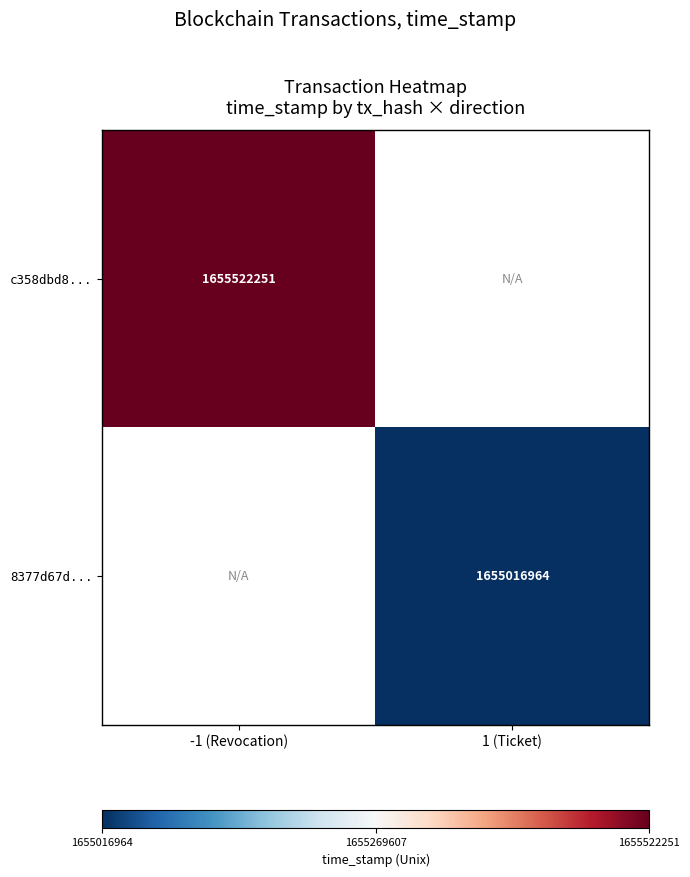

At which category does the chart reach its peak across all series?

-1 (Revocation)